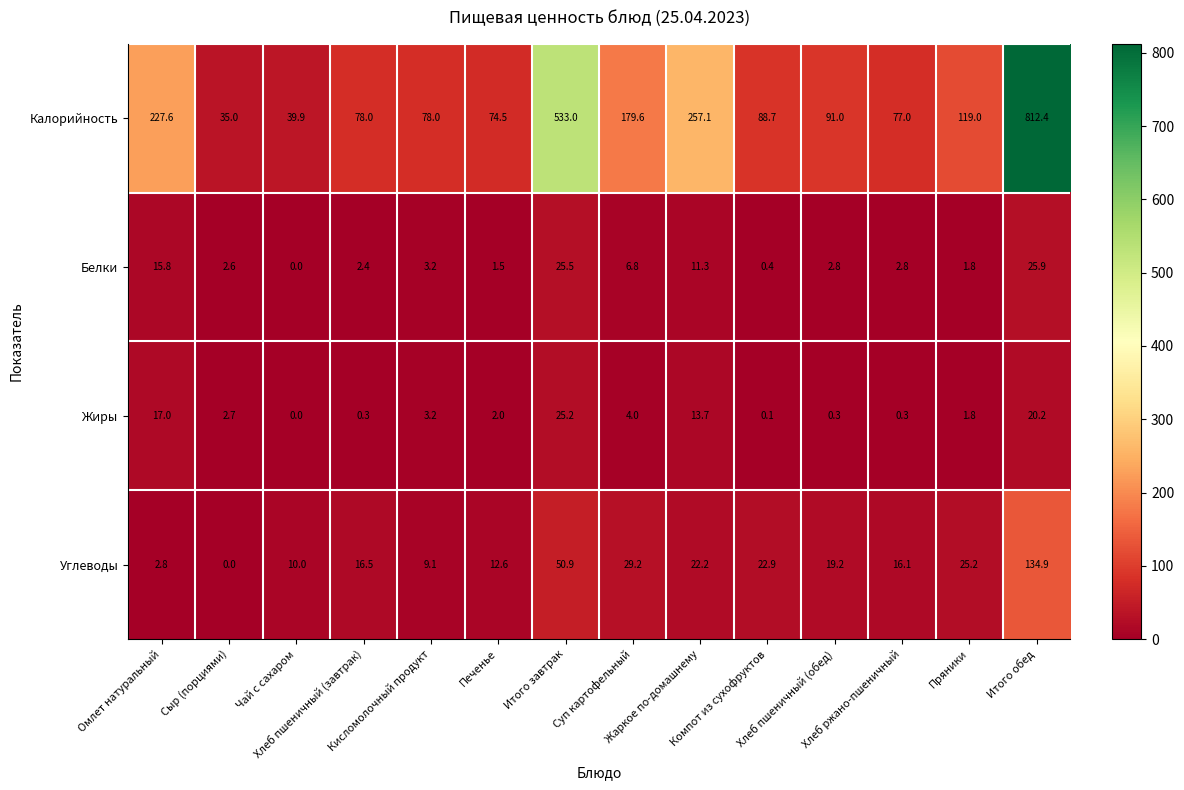

What is the difference between the highest and lowest values at Суп картофельный?

175.6